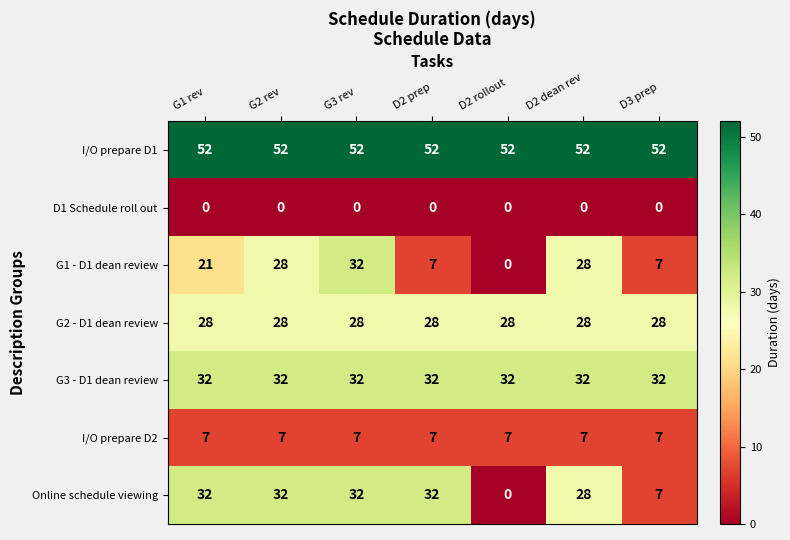

Where is G1 - D1 dean review nearest to the value 16?

G1 rev